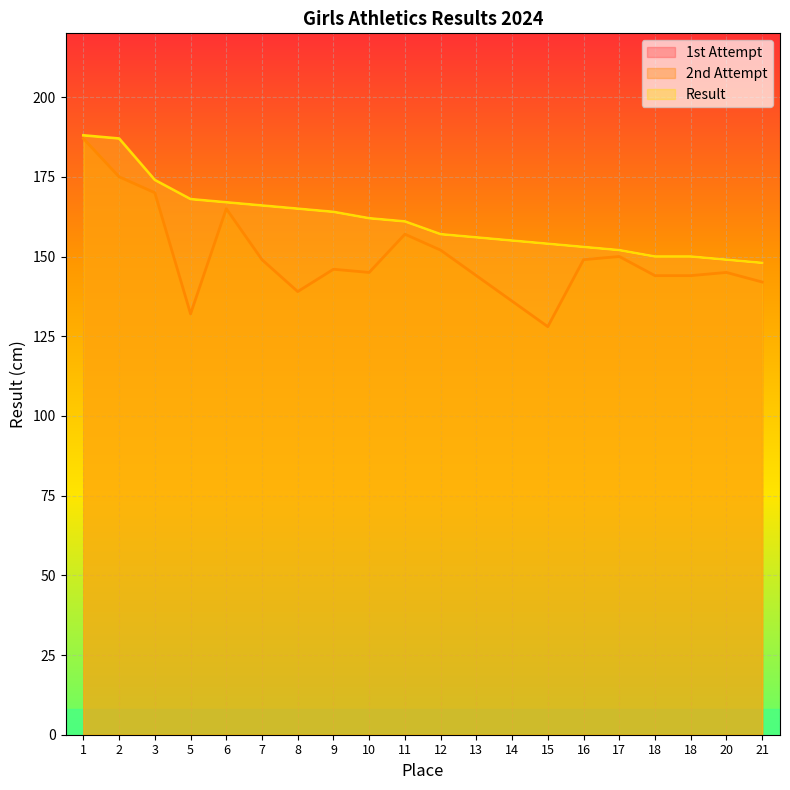

List the labels in order of Result value, largest first.

1, 2, 3, 5, 6, 7, 8, 9, 10, 11, 12, 13, 14, 15, 16, 17, 18, 18, 20, 21